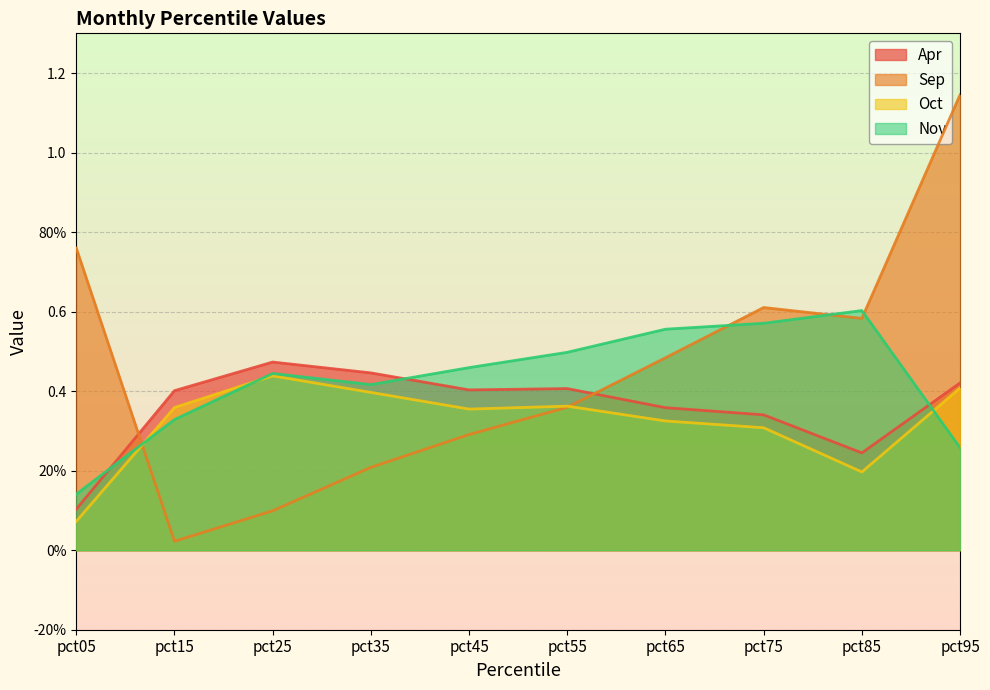

What is the difference between the highest and lowest values at pct85?

0.4